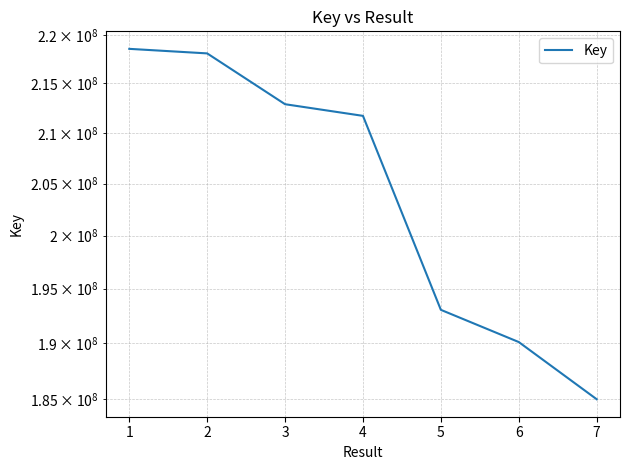

How many data points are above 211712393?

3